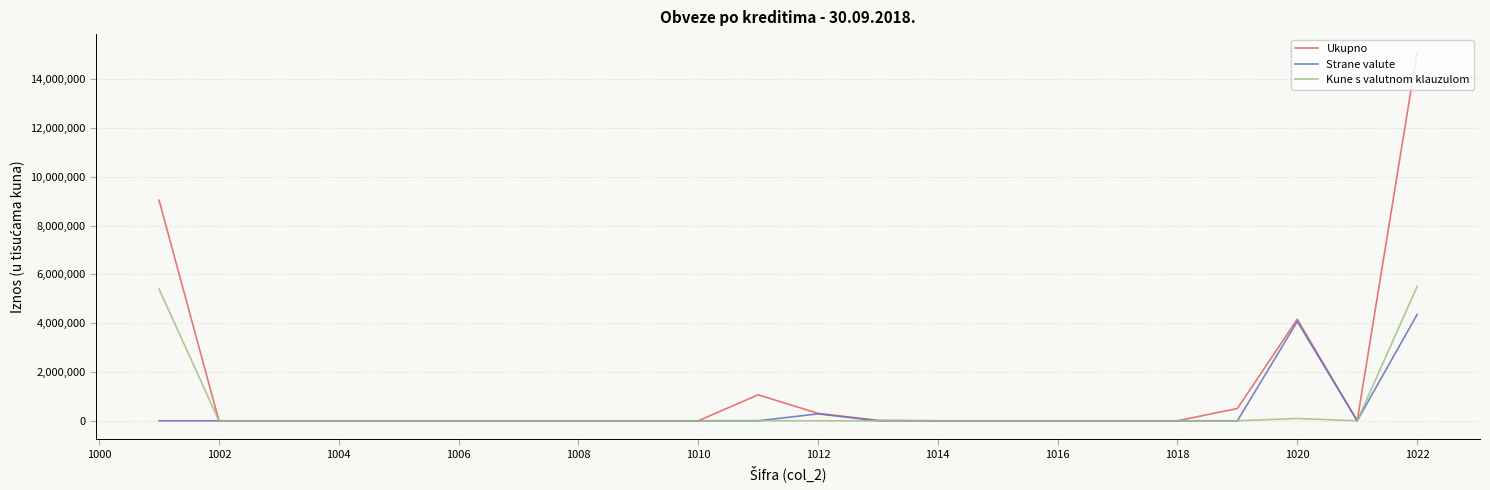

Rank the series by their maximum value, from lowest to highest.

Strane valute, Kune s valutnom klauzulom, Ukupno